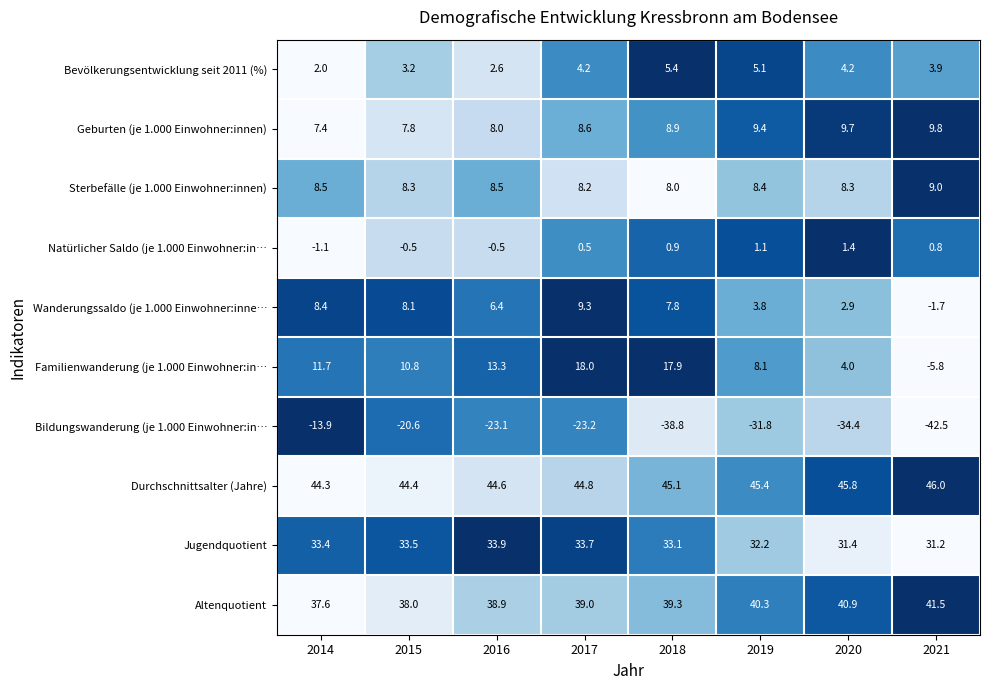

What is the difference between the Familienwanderung (je 1.000 Einwohner:in… values at 2020 and 2016?

9.3